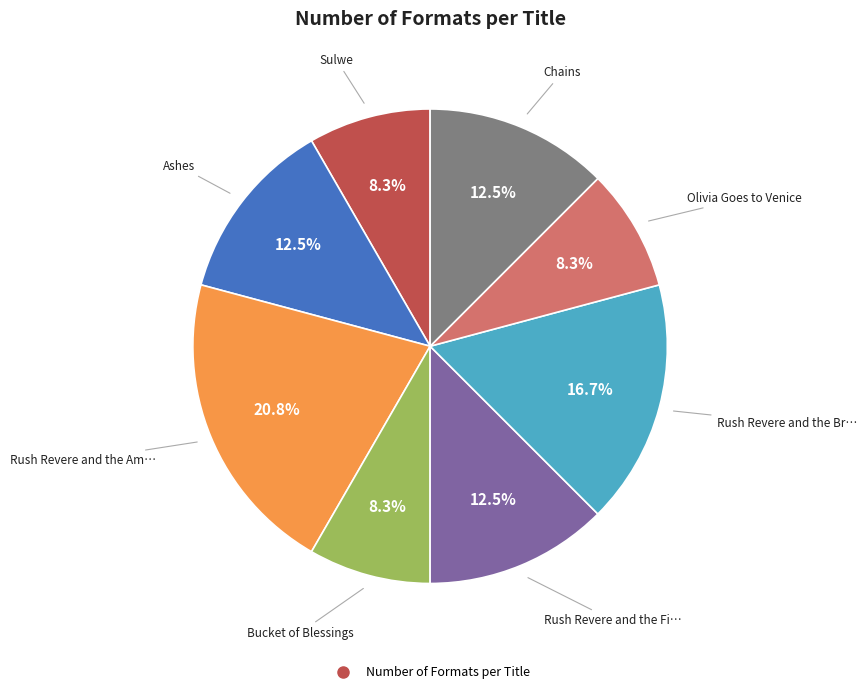

Is there any slice that represents more than half of the pie?

No